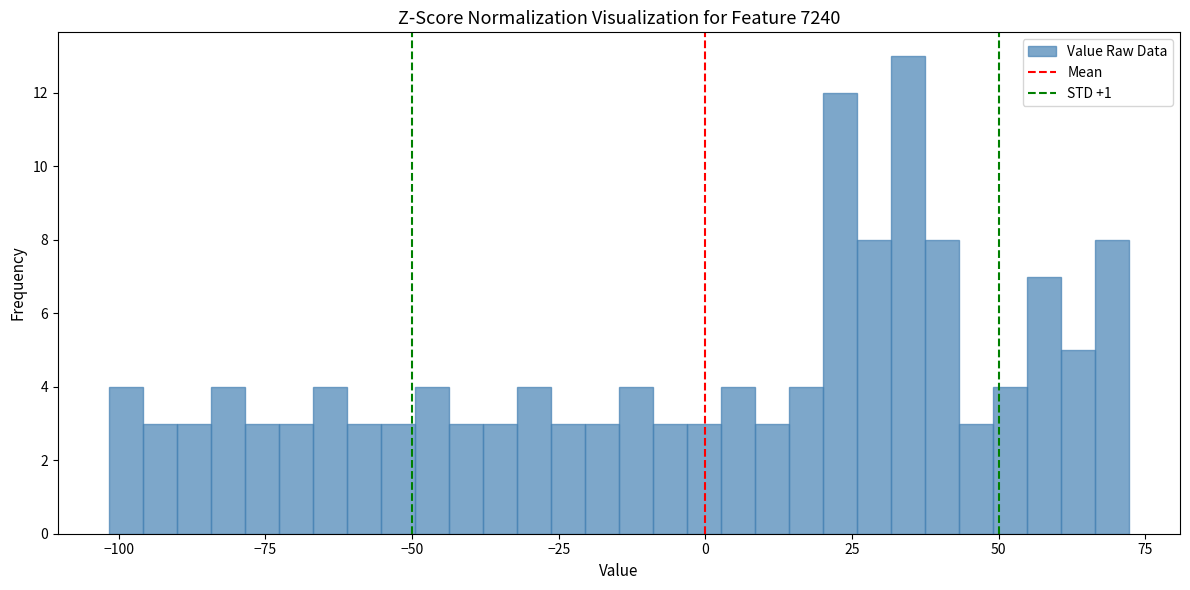

Read against the x-axis, roughly where is the centre of the tallest bar?

35